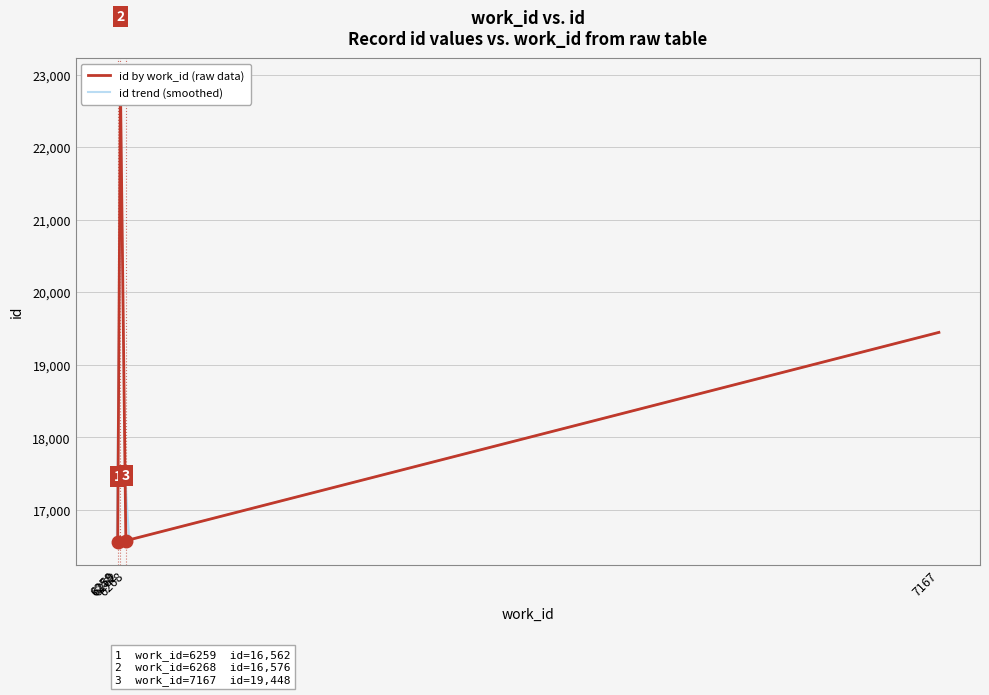

How many categories are shown in the chart?

5